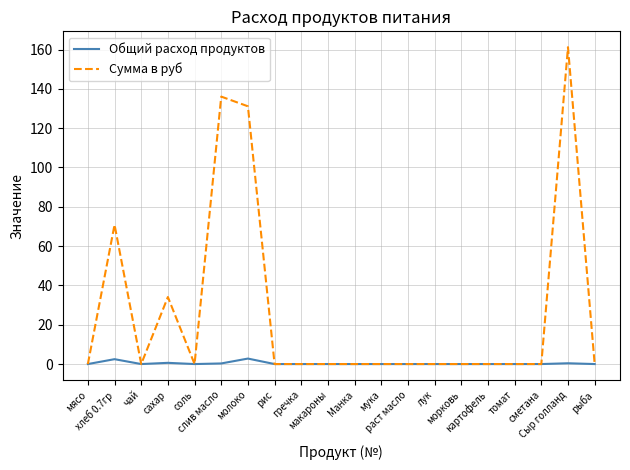

Rank the series by their average value, from lowest to highest.

Общий расход продуктов, Сумма в руб